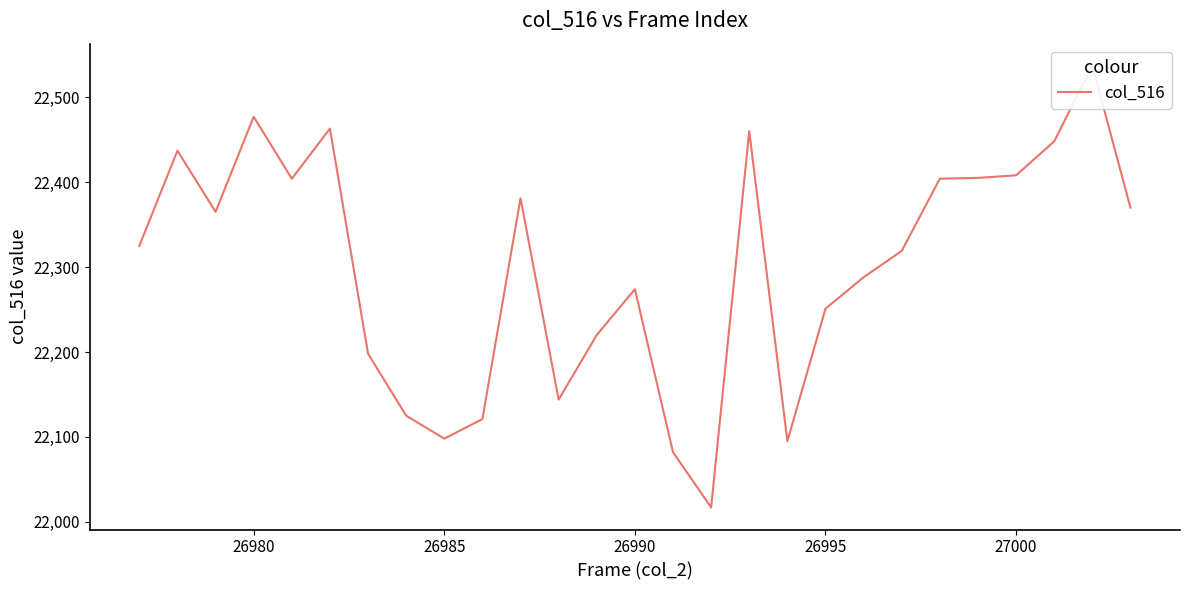

True or false: there are more than 2 points higher than both neighbors.

True